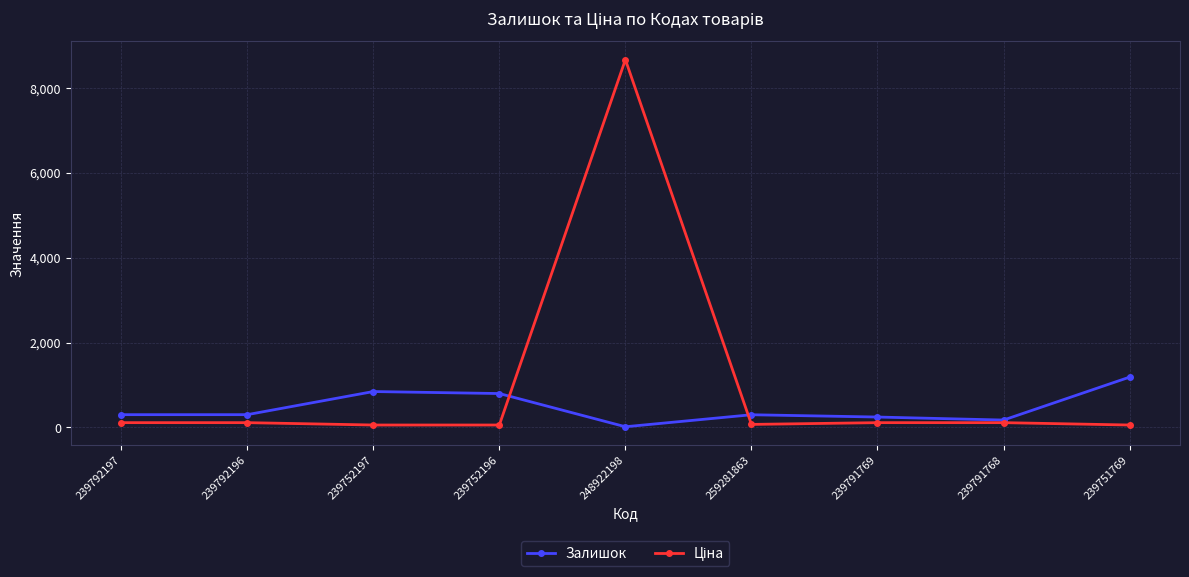

Which label corresponds to the largest value in the chart?

248922198